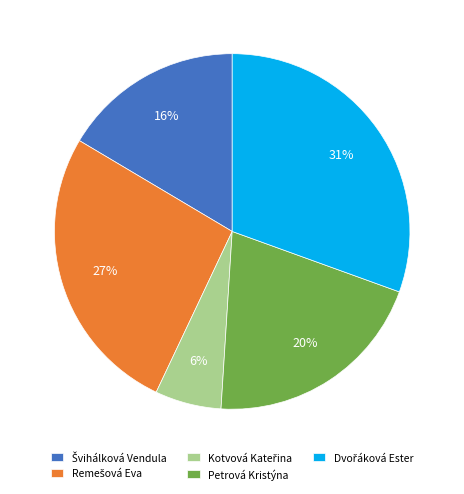

The Petrová Kristýna slice represents 14% of the pie. True or false?

False